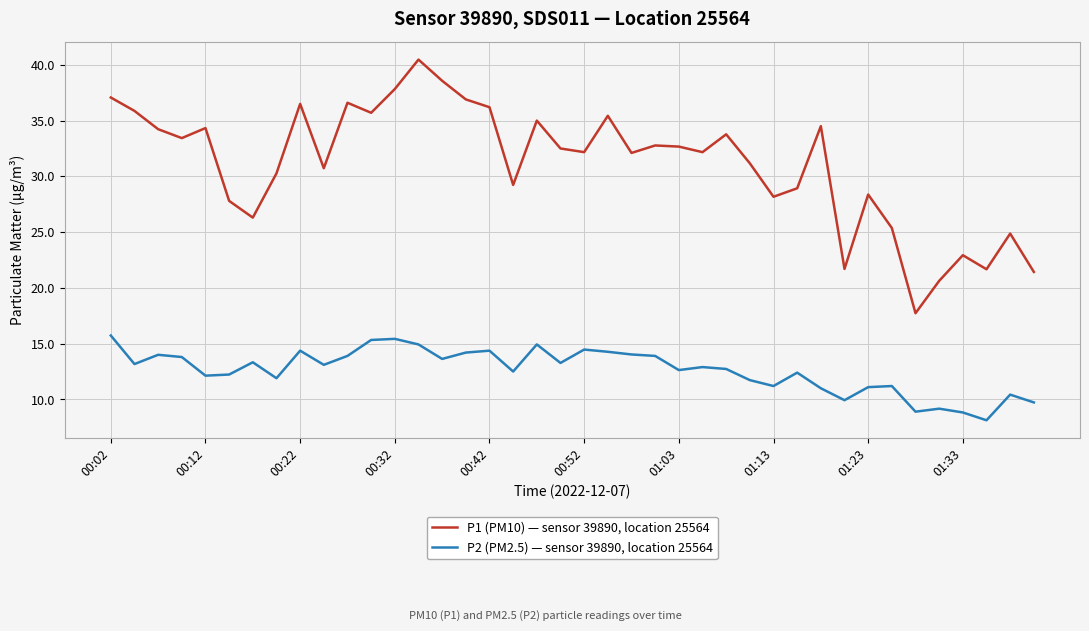

What are all the series names shown in the legend?

P1 (PM10) — sensor 39890, location 25564, P2 (PM2.5) — sensor 39890, location 25564